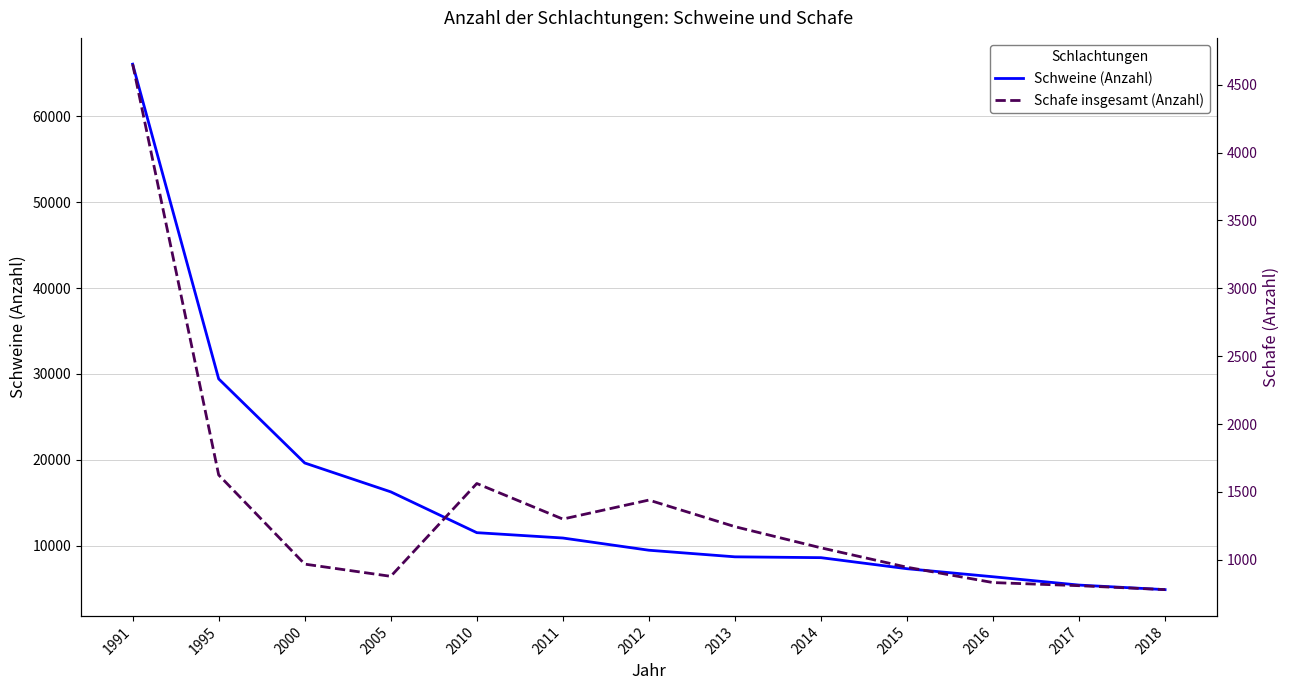

In Schafe insgesamt (Anzahl), how many points are lower than both neighbors (excluding endpoints)?

2